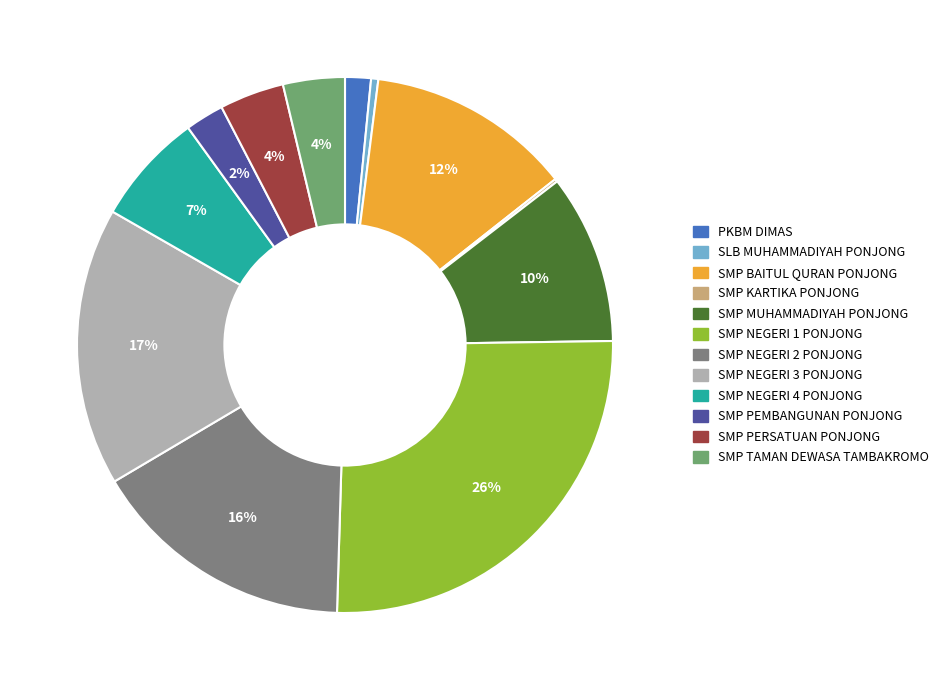

The SMP NEGERI 1 PONJONG slice represents 26% of the pie. True or false?

True